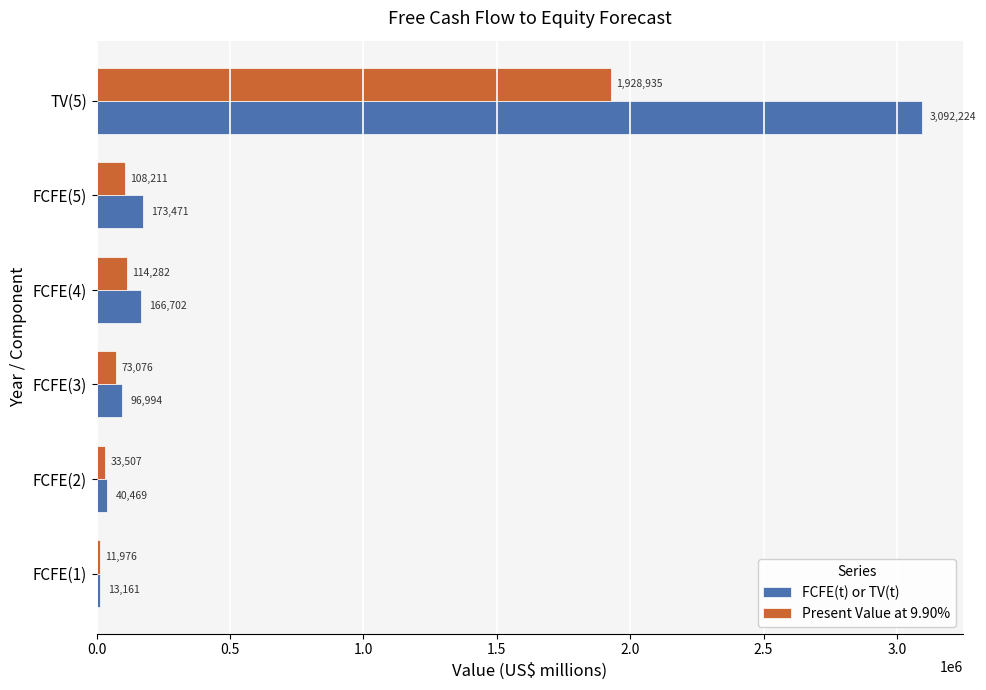

Where is FCFE(t) or TV(t) nearest to the value 1552692?

FCFE(5)